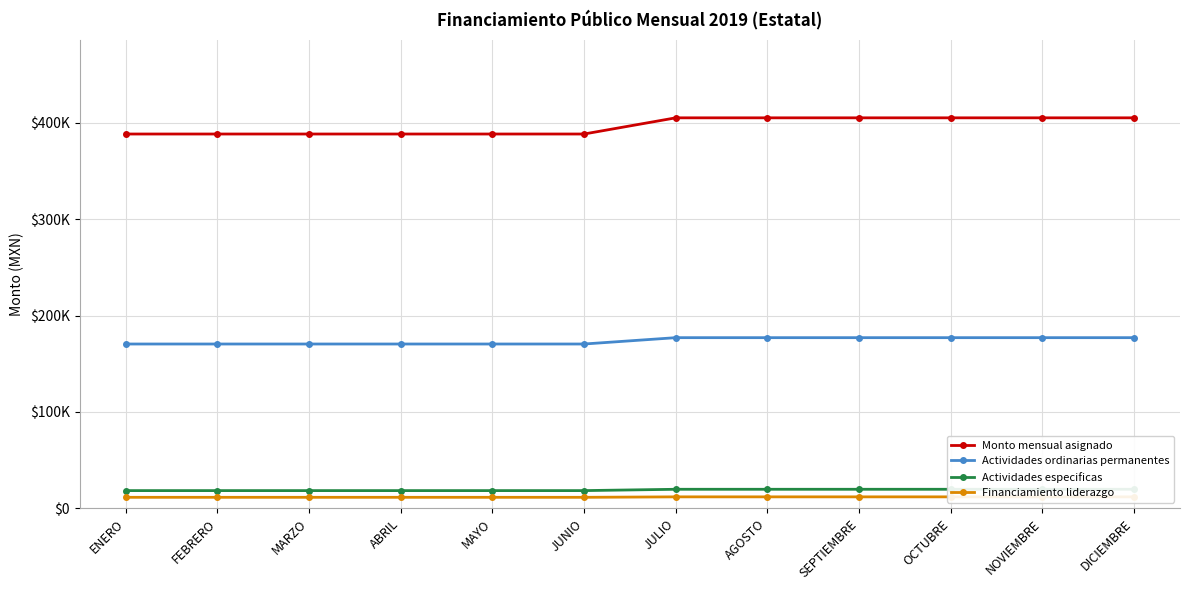

True or false: Actividades especificas has more than 2 interior local peaks.

False